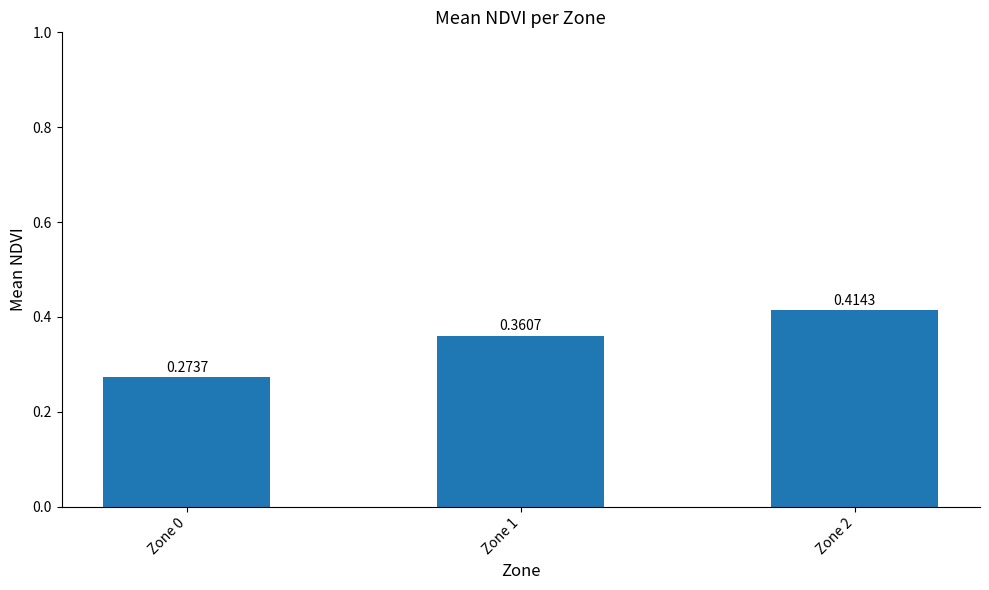

What is the difference between the maximum and second lowest values?

0.1